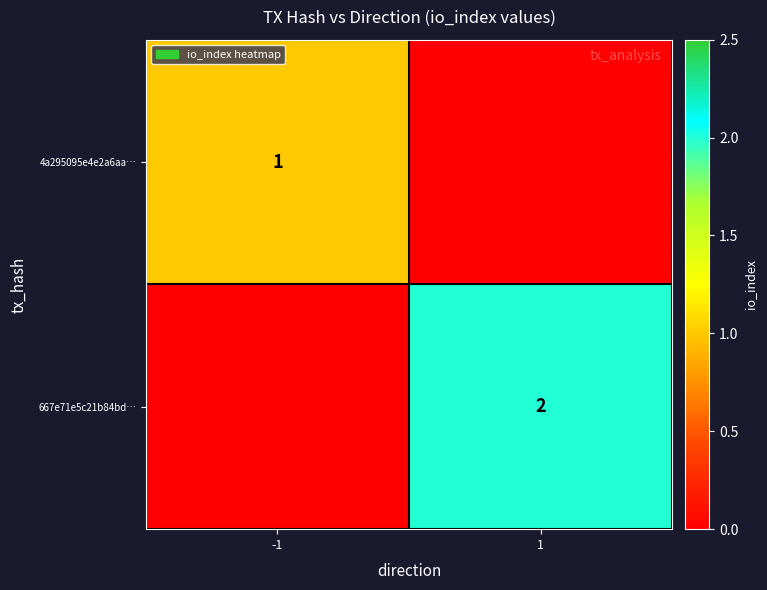

Which has a higher value, 1 or -1?

-1